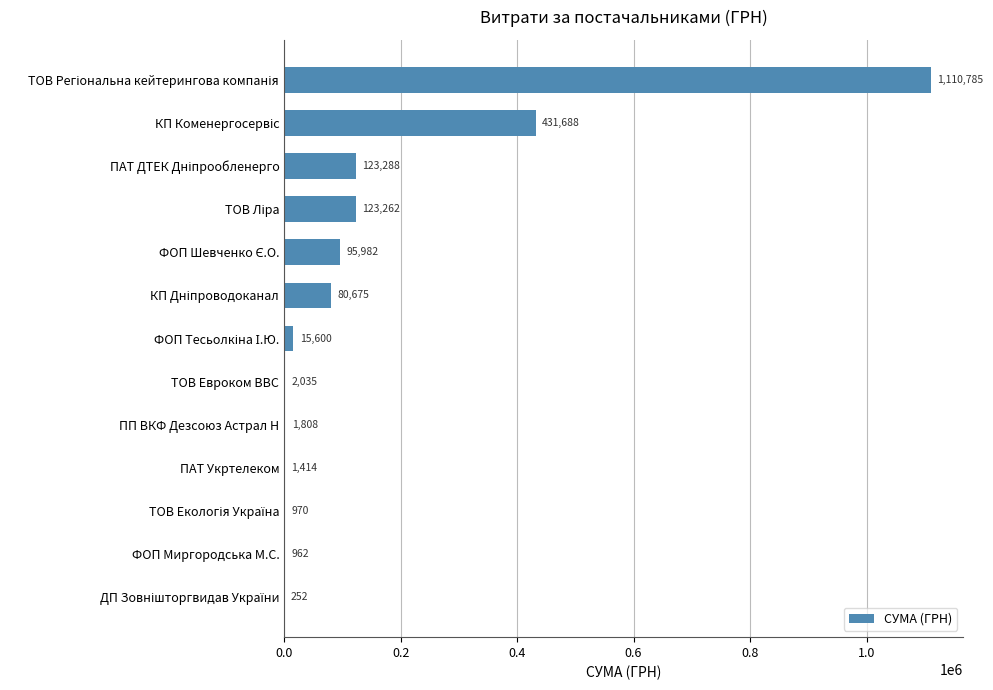

Count the number of data series in this chart.

1